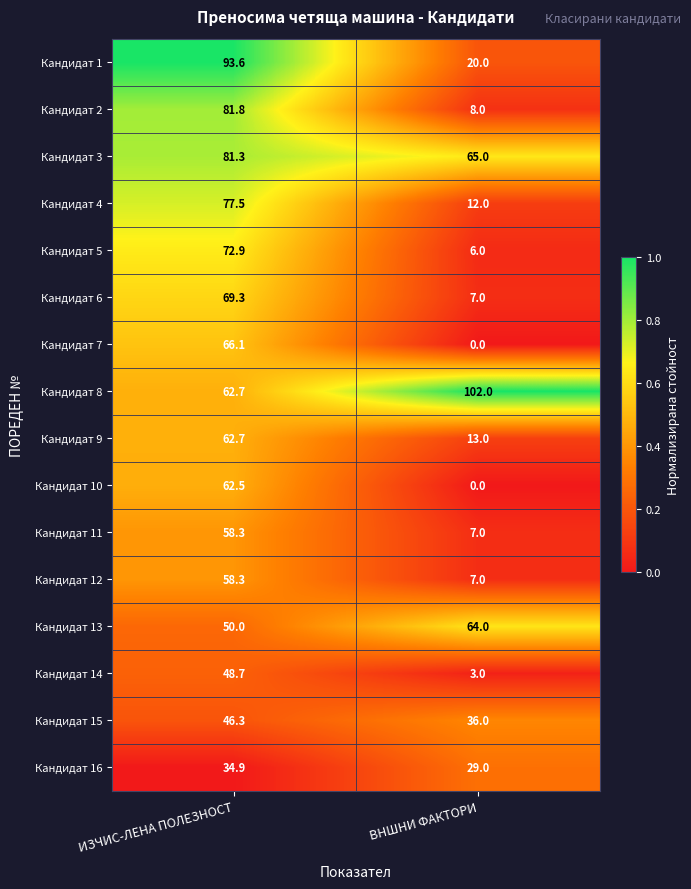

What is the difference between the Кандидат 13 values at ВНШНИ ФАКТОРИ and ИЗЧИС-ЛЕНА ПОЛЕЗНОСТ?

14.0